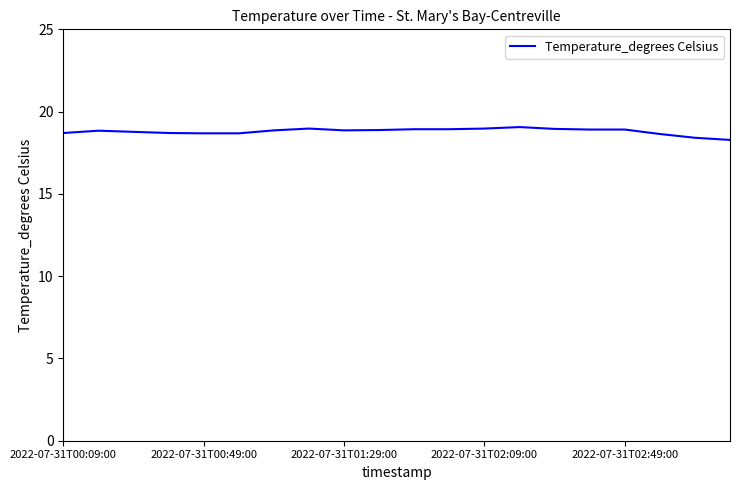

What is the minimum value shown in the chart?

18.3